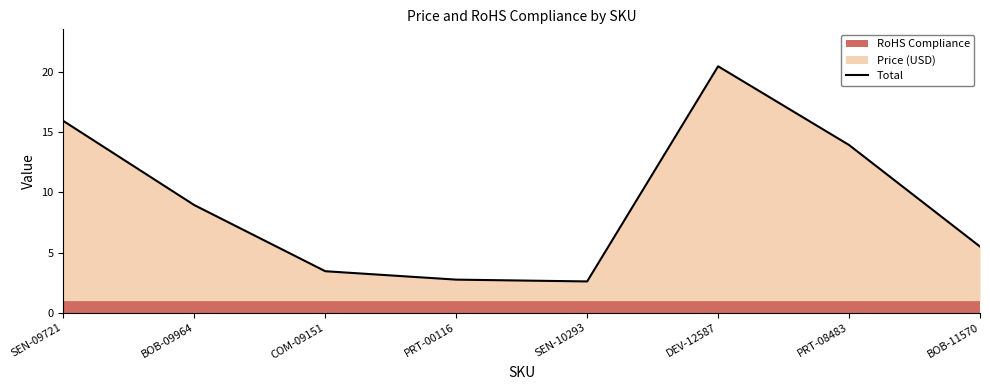

Rank the categories by value from lowest to highest.

SEN-10293, PRT-00116, COM-09151, BOB-11570, BOB-09964, PRT-08483, SEN-09721, DEV-12587